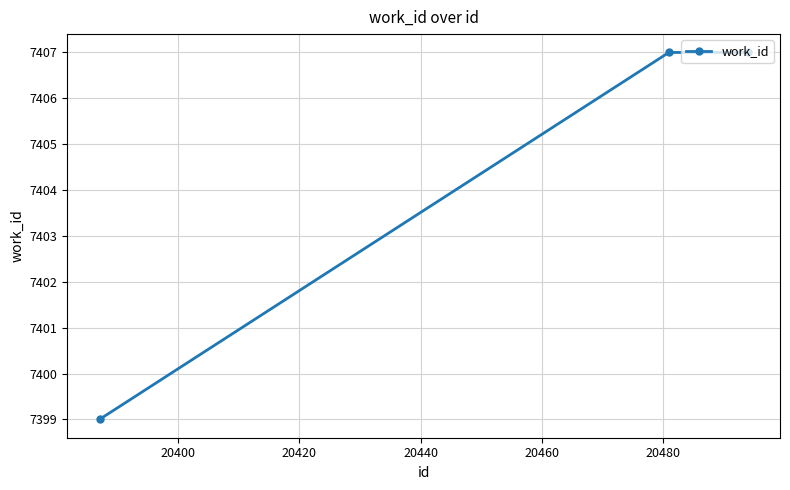

What is the difference between the maximum and minimum values?

8